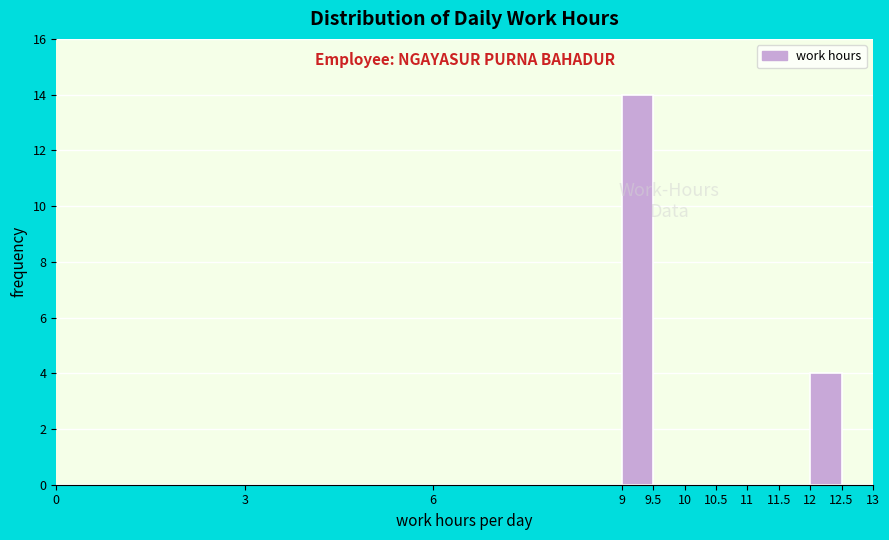

Which range on the x-axis has the tallest bar?

9 to 9.5